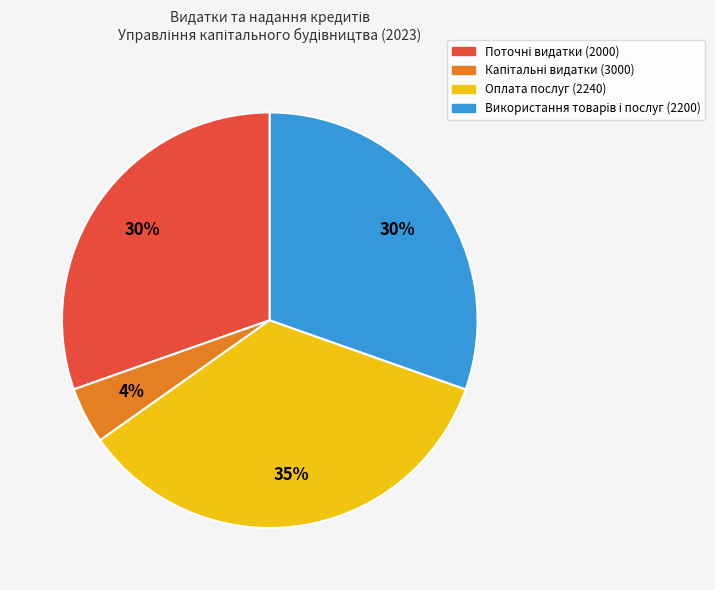

Does Оплата послуг (2240) account for over 50% of the chart?

No